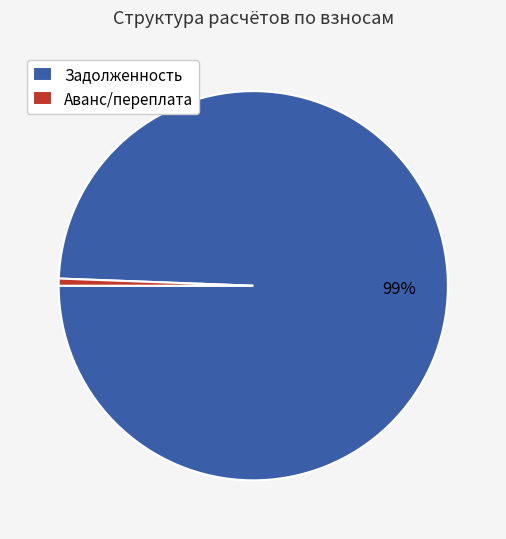

True or false: Аванс/переплата accounts for 11% of the total.

False